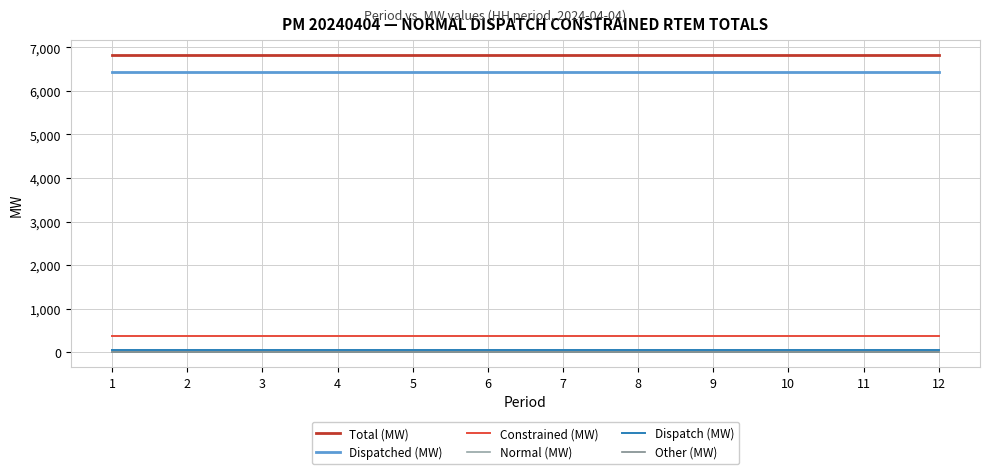

The value of Normal (MW) at 4 is 0.0. True or false?

True